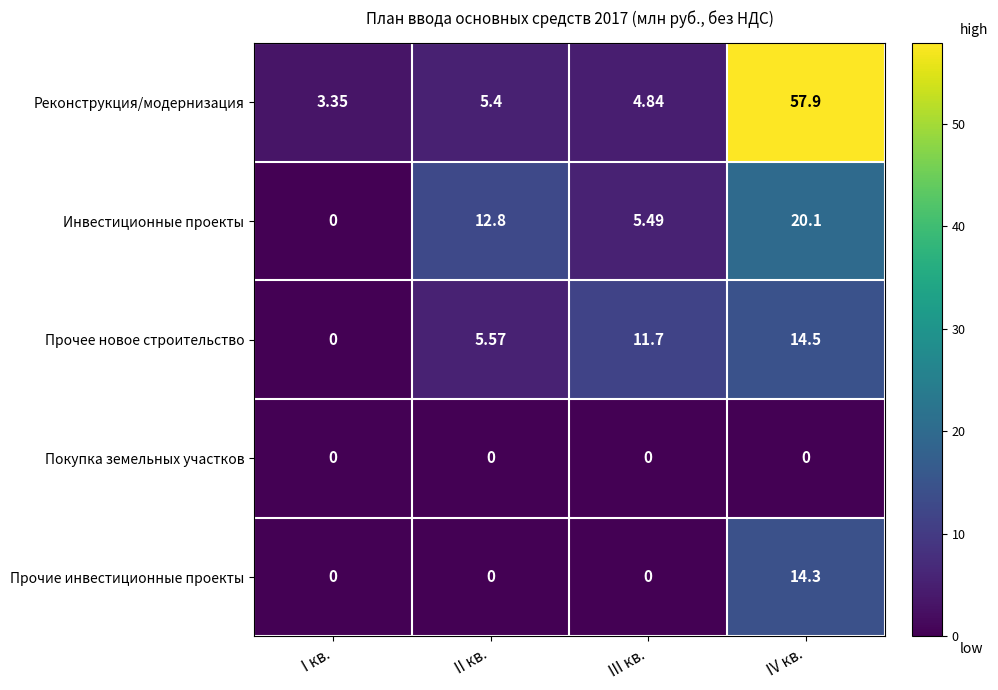

At how many categories does at least one series exceed 19?

1